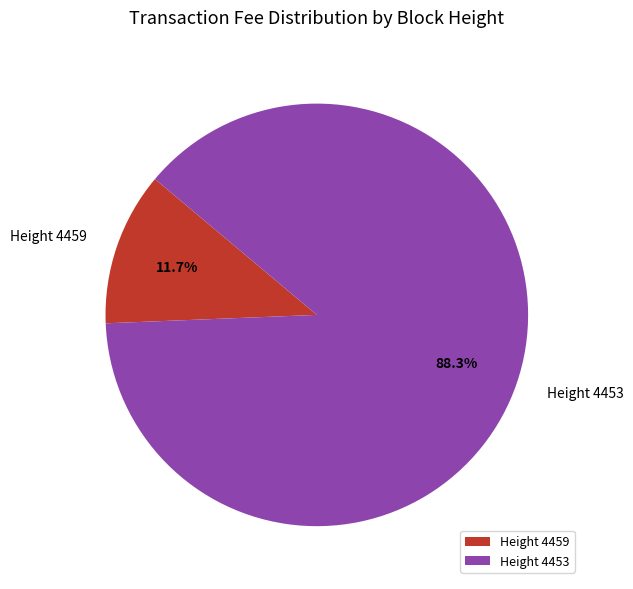

To the nearest percent, what portion does Height 4459 represent?

12%